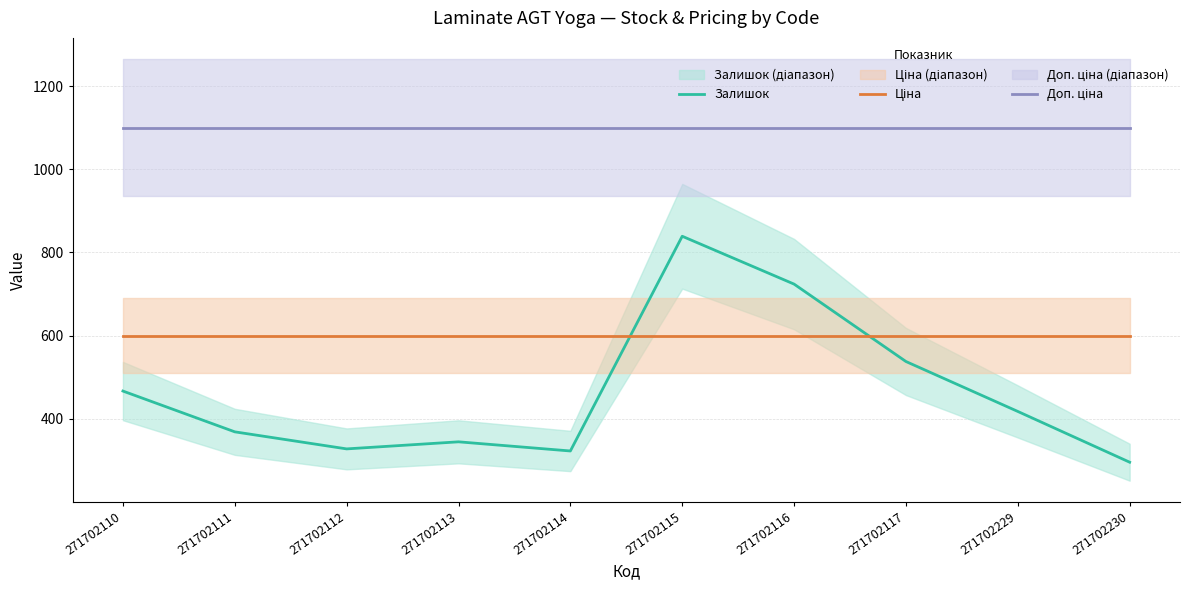

What is the minimum value shown in the chart?

296.0